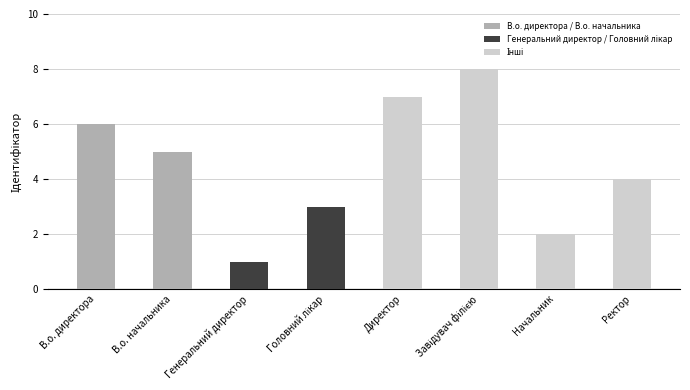

Is it true that the value at Начальник is 2?

True